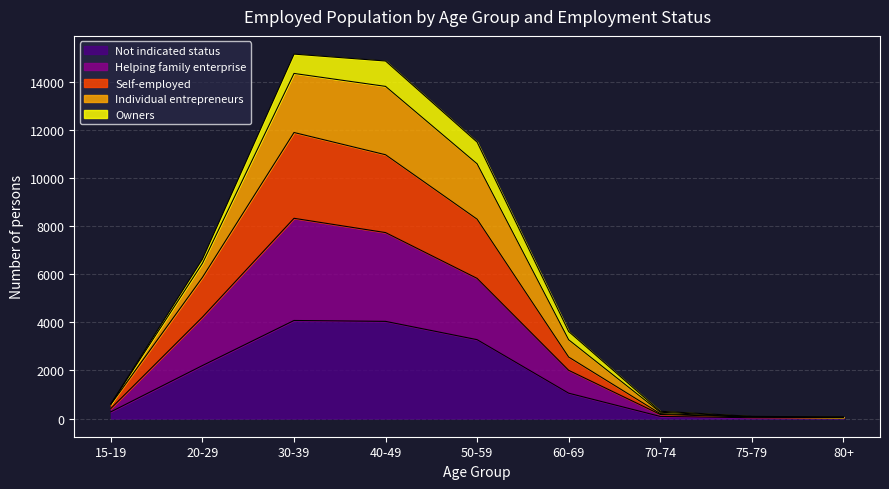

Is the value of Helping family enterprise at 70-74 greater than the value of Self-employed at 70-74?

No